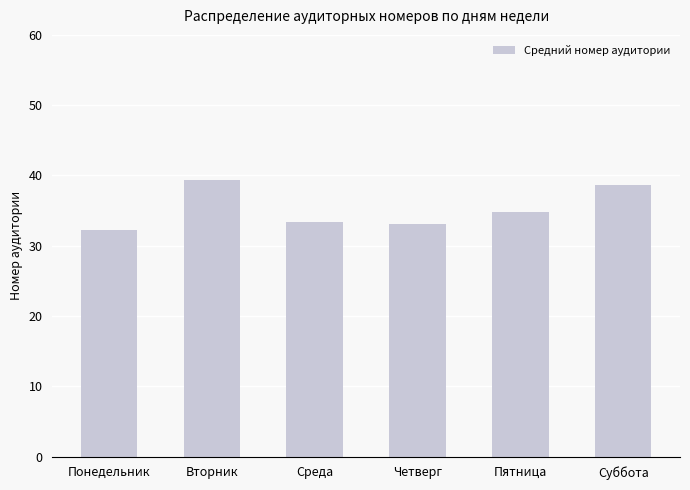

How many categories are shown in the chart?

6